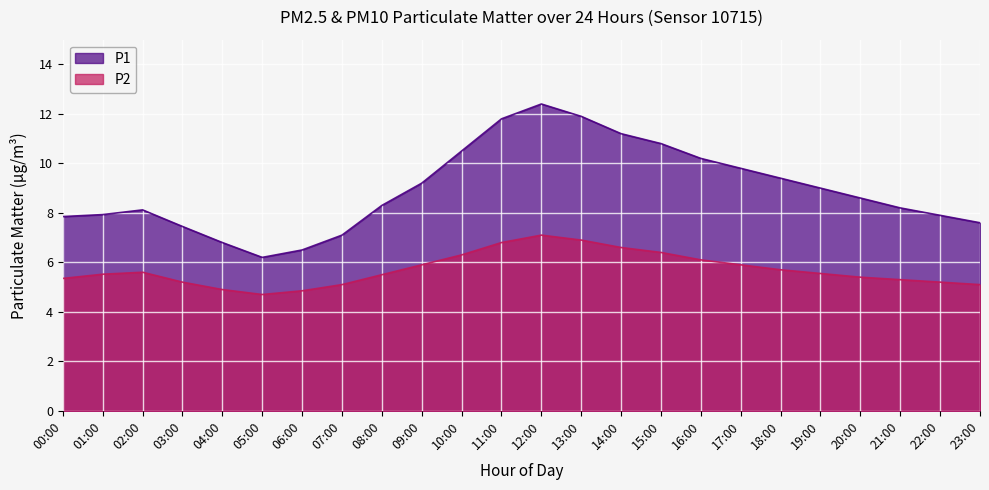

Read the P1 value at 23:00.

7.6